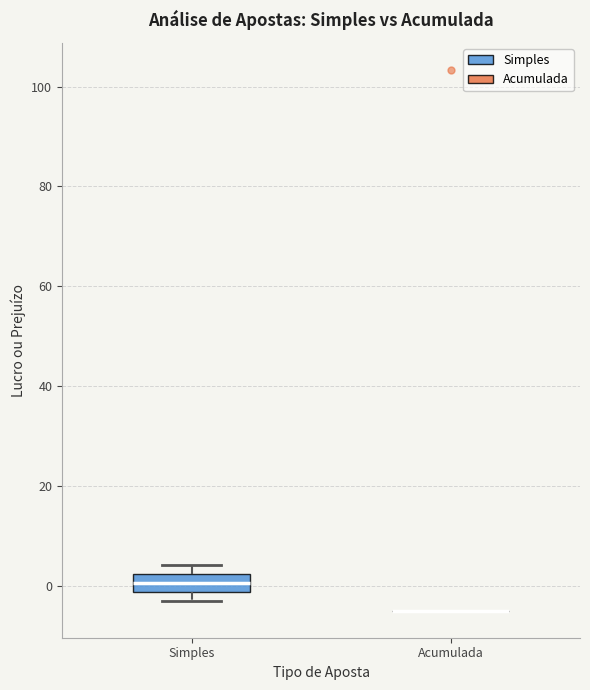

Reading left to right, read every box against the y-axis: the position of its median line, the range the box covers, and the ends of its whiskers. The values are not printed on the chart, so give them approximately, as read against the axis.

Simples: median 0, box -2 to 2, whiskers -4 to 4
Acumulada: box collapsed to a line at -4, whiskers -4 to -4